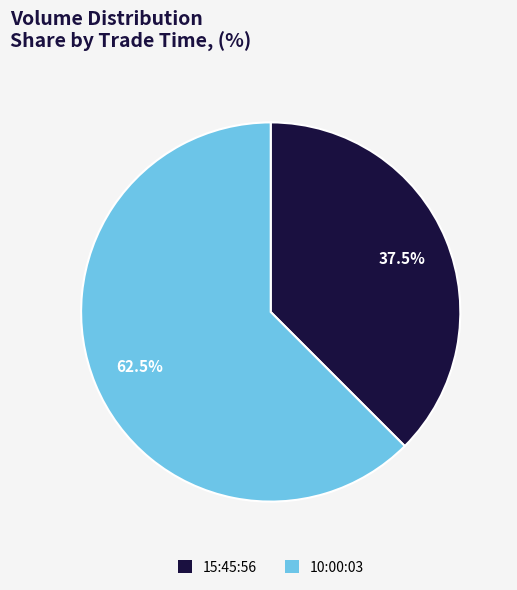

Is the sum of 15:45:56 and 10:00:03 greater than half?

Yes